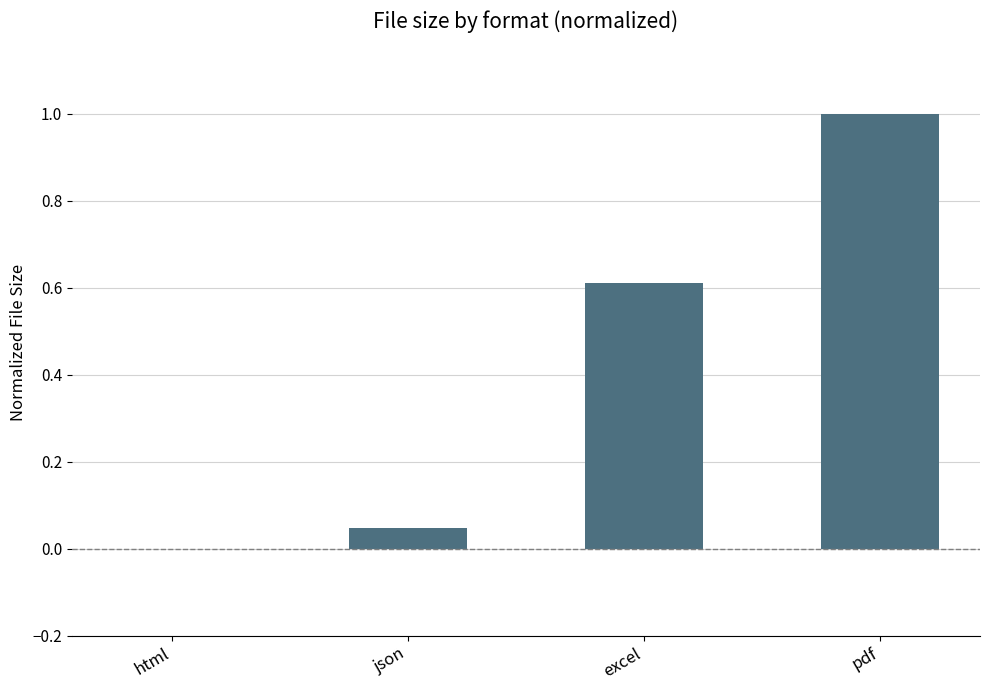

Between json and excel, which is larger?

excel